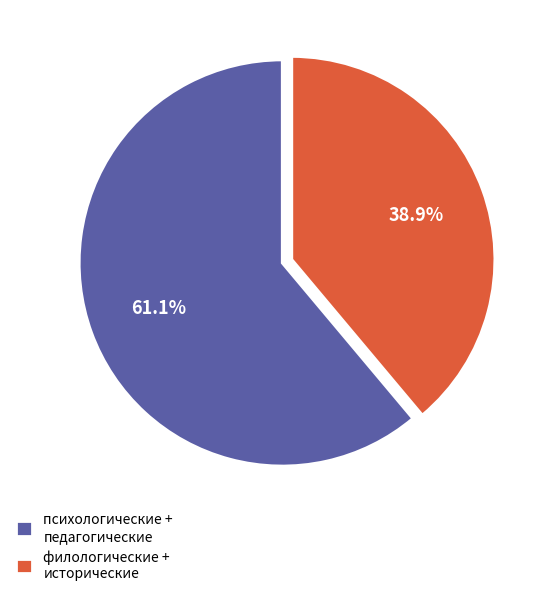

To the nearest percent, what is the difference between the largest and smallest slice percentages?

22%